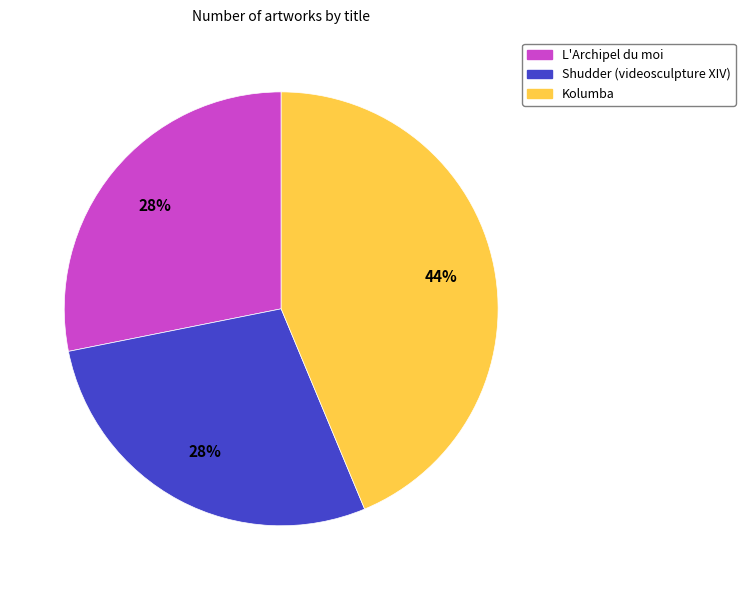

What is the largest slice in the pie chart?

Kolumba